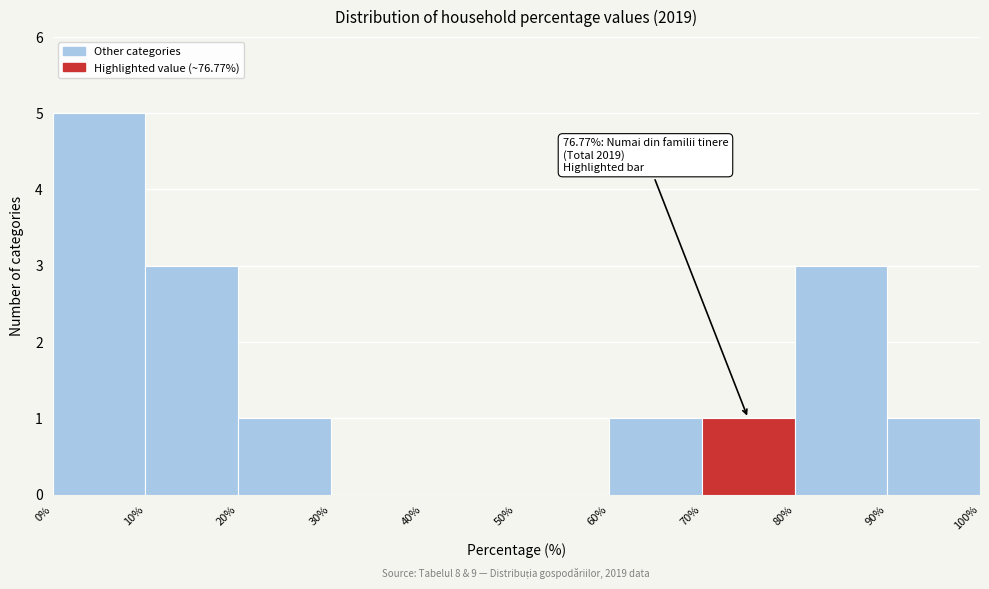

Over which range of the x-axis is the bar tallest?

0% to 10%